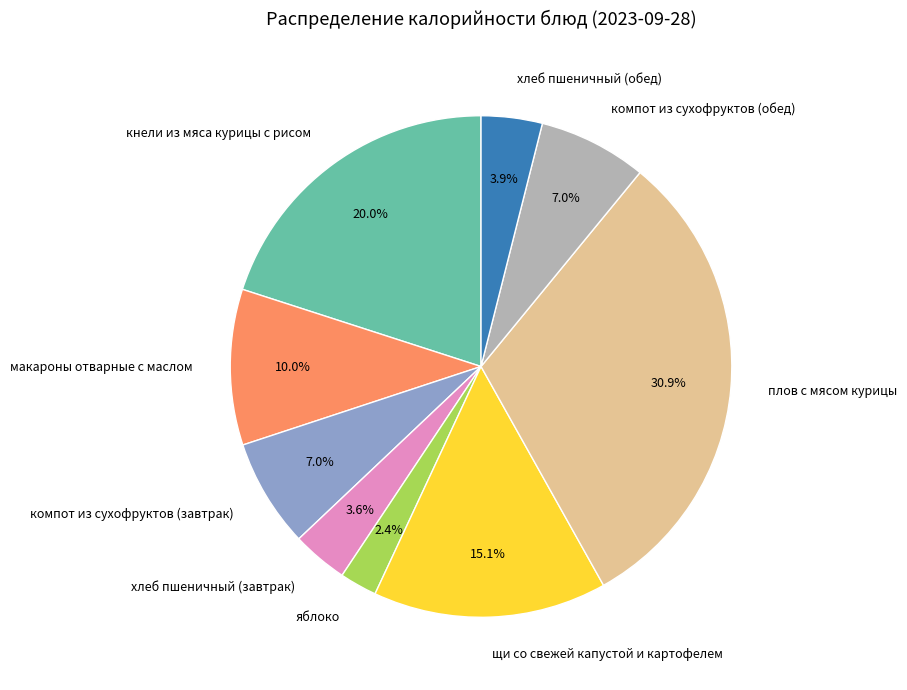

To the nearest percent, what portion does хлеб пшеничный (обед) represent?

4%